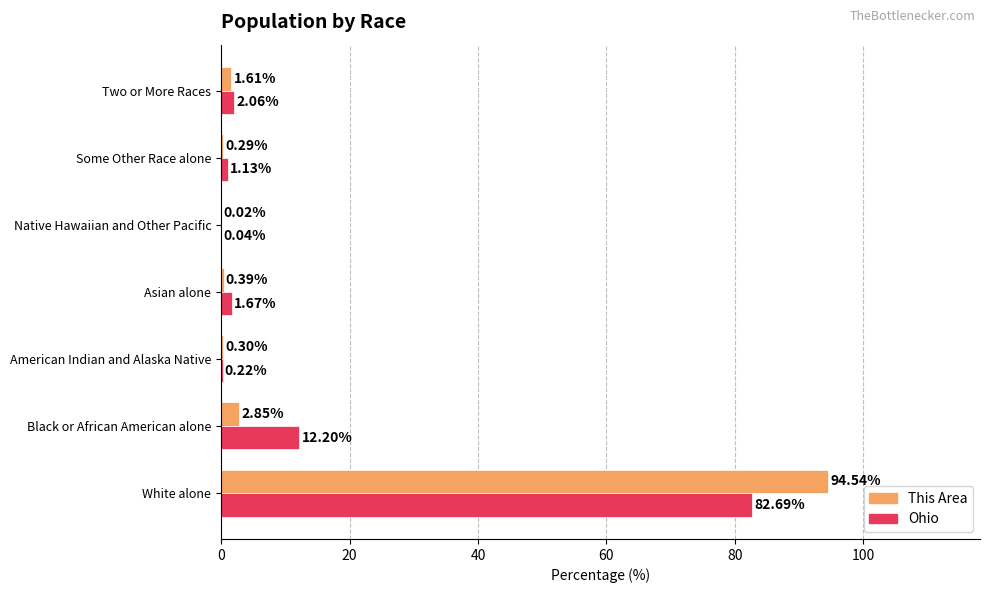

What is the sum of the Ohio values at American Indian and Alaska Native and Native Hawaiian and Other Pacific?

0.3